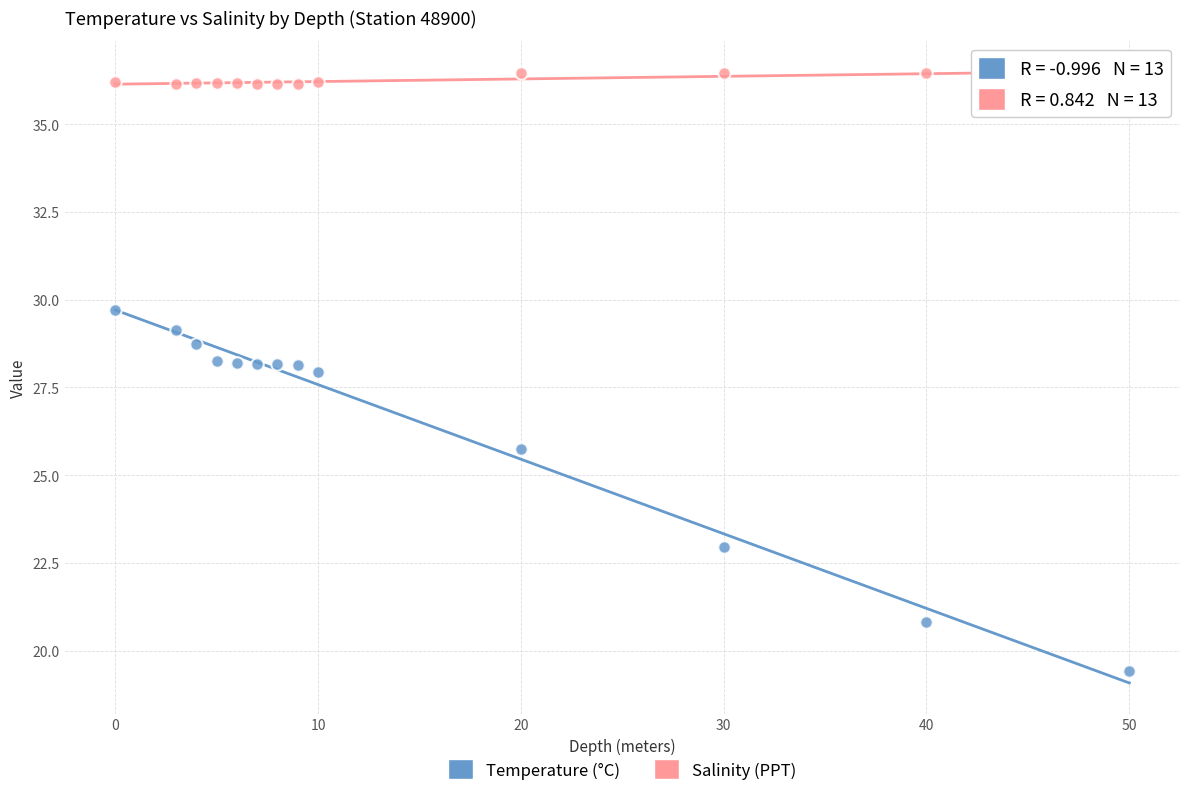

Across all data points, what is the range of X values (max minus min)?

50.0